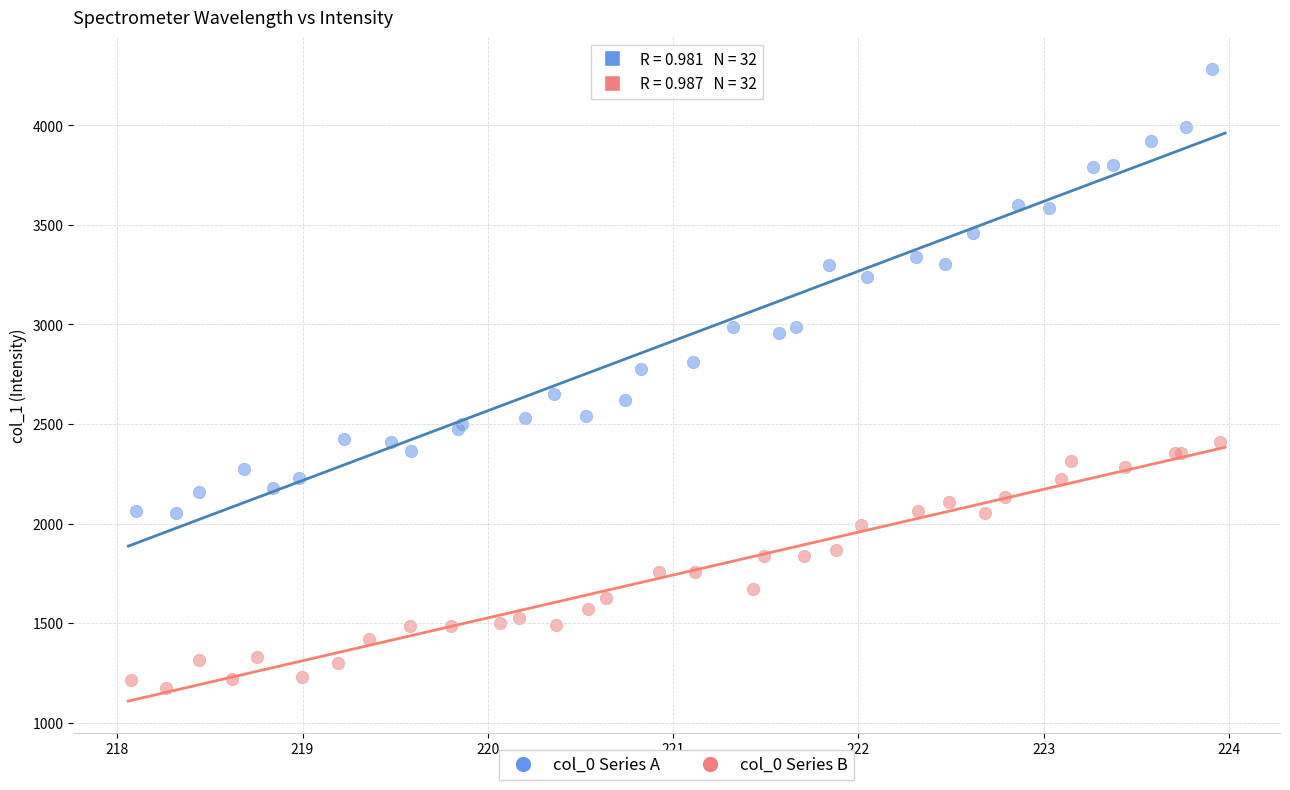

Which series has the largest Y range (max minus min)?

col_0 Series A